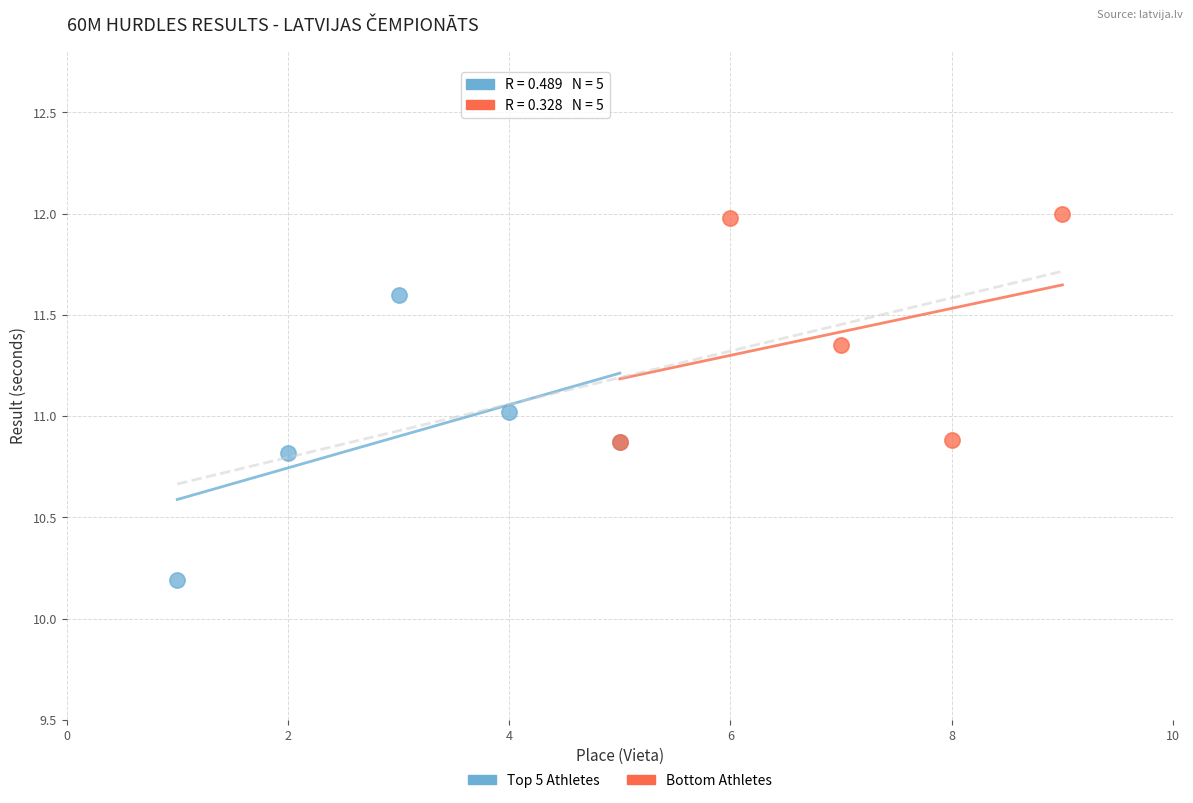

Which series has the largest Y range (max minus min)?

Top 5 Athletes